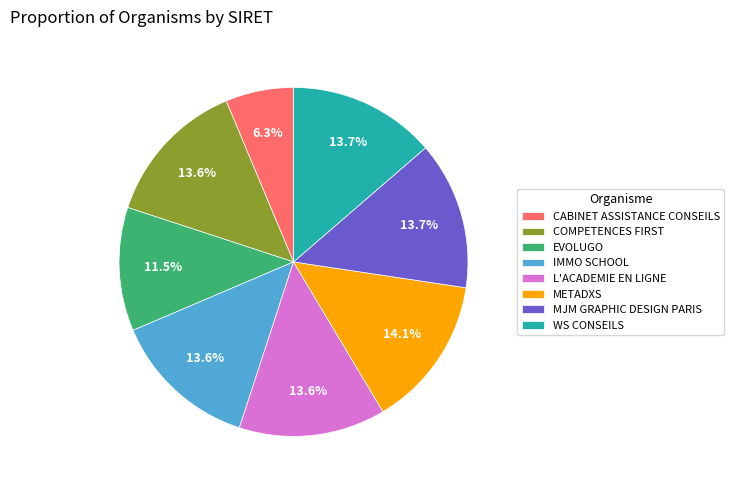

What is the smallest slice in the pie chart?

CABINET ASSISTANCE CONSEILS